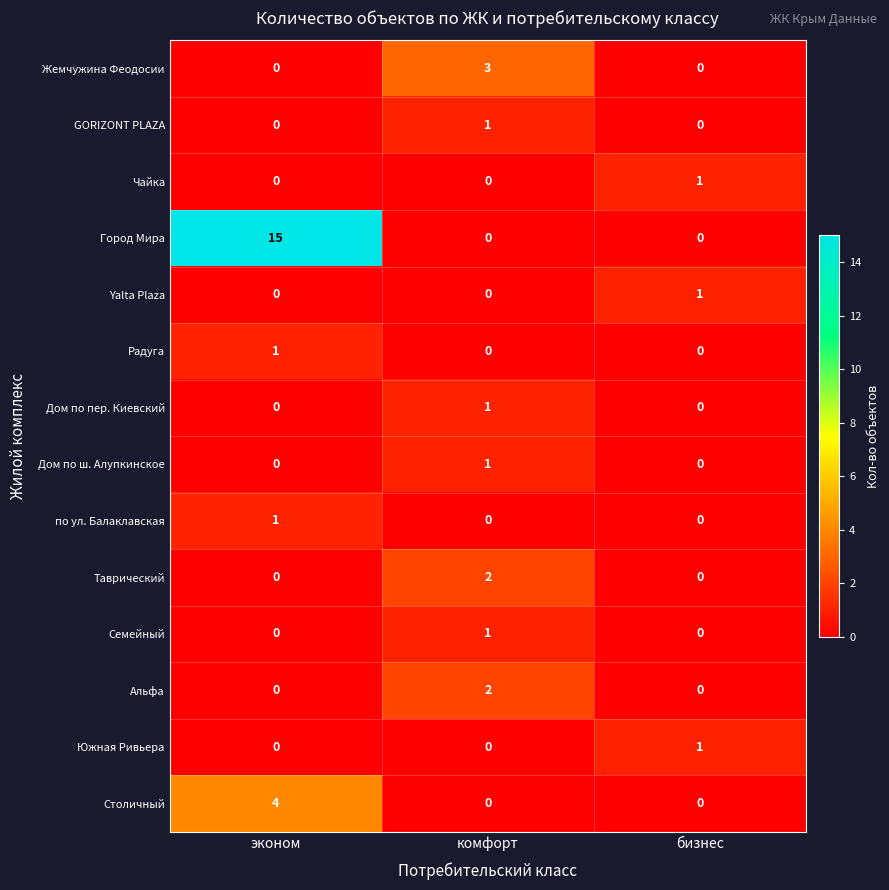

Between эконом and бизнес, which series saw the biggest shift?

Город Мира